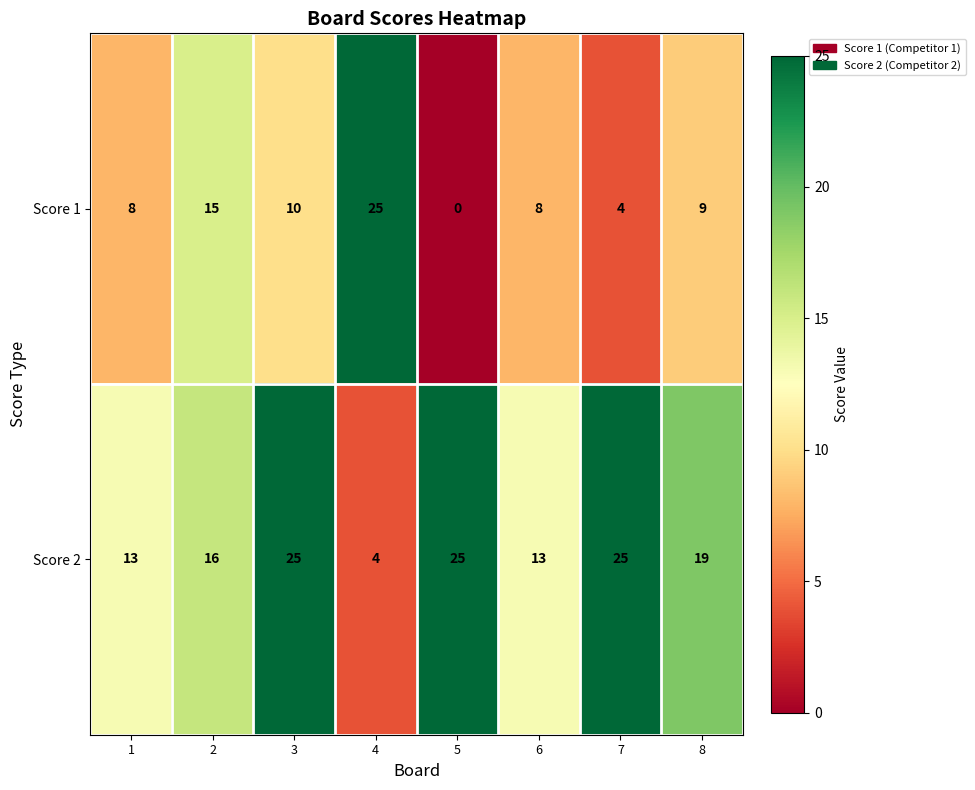

What is the spread (max minus min) of values at 6?

5